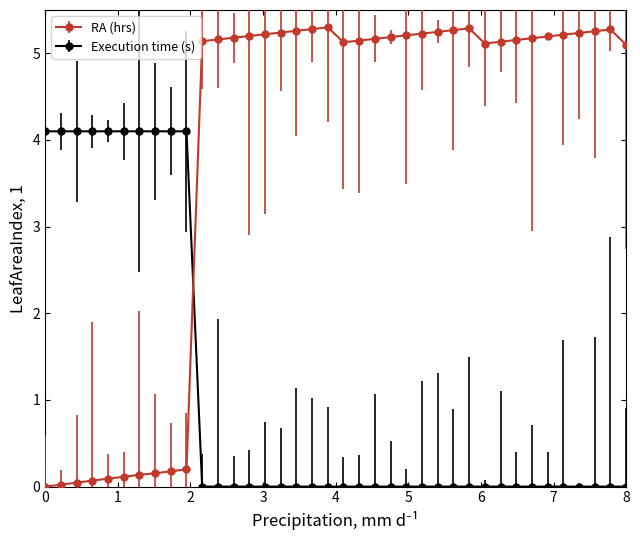

Which series has the largest total across all categories?

RA (hrs)